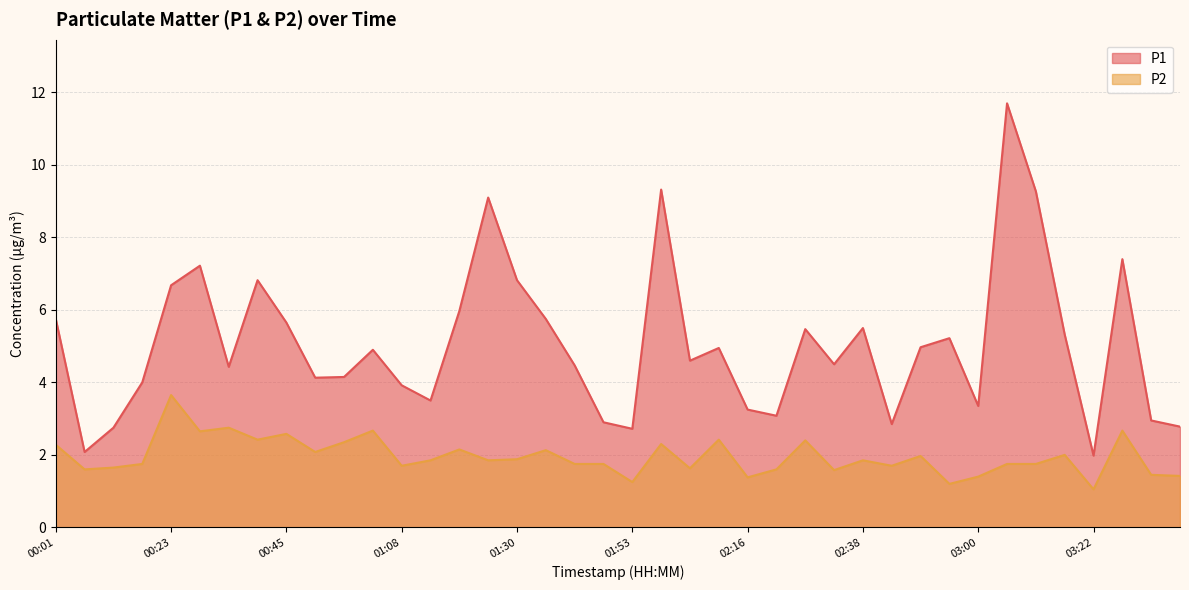

Count the number of categories in the chart.

40